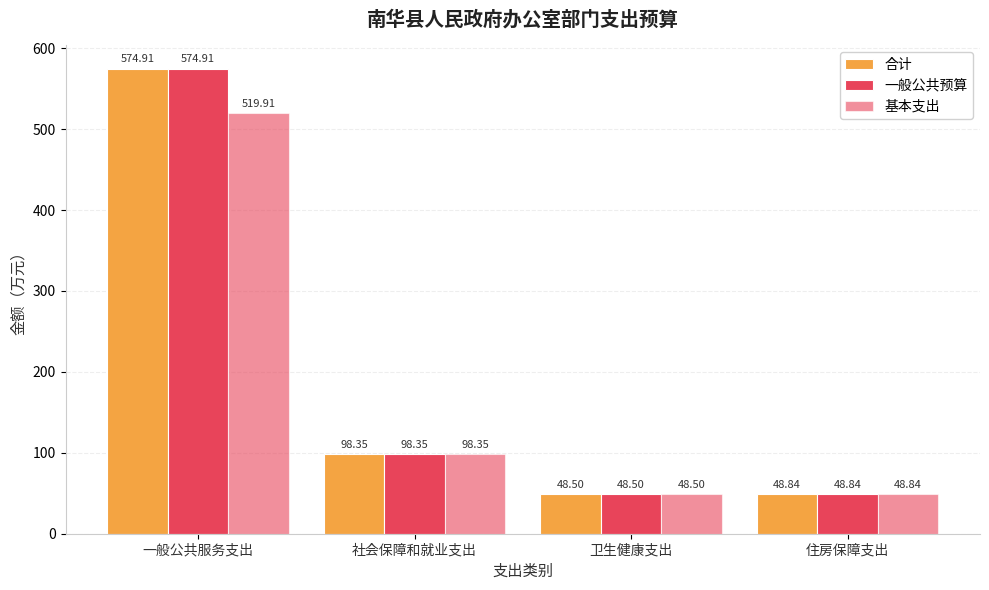

Does the chart contain stacked bars?

No